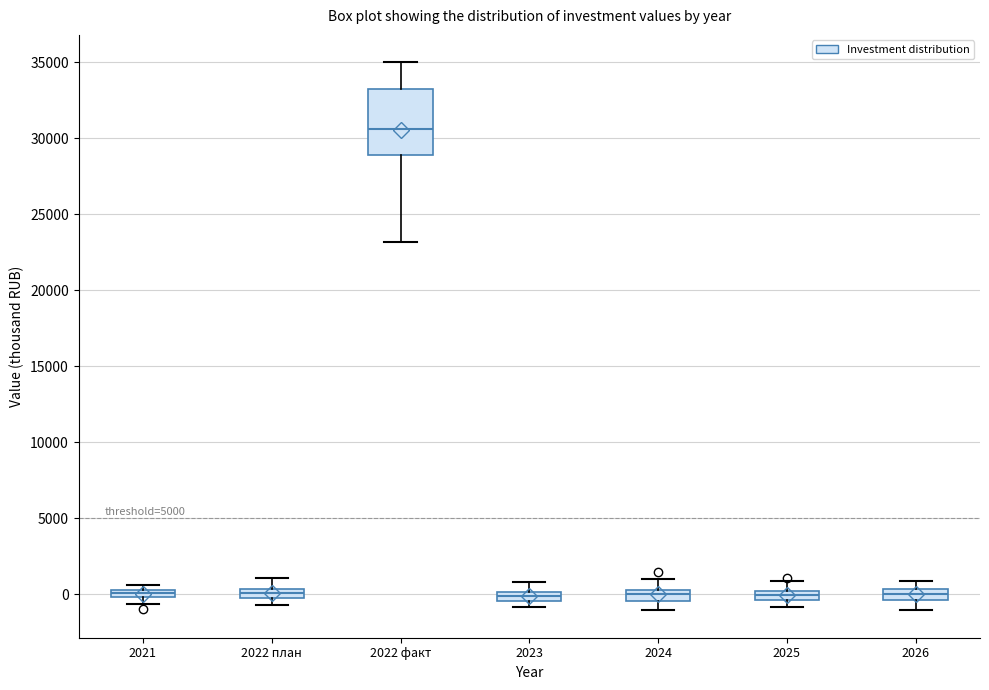

Where does the median line of the box for 2022 факт sit on the y-axis? The values are not printed on the chart, so give them approximately, as read against the axis.

30500